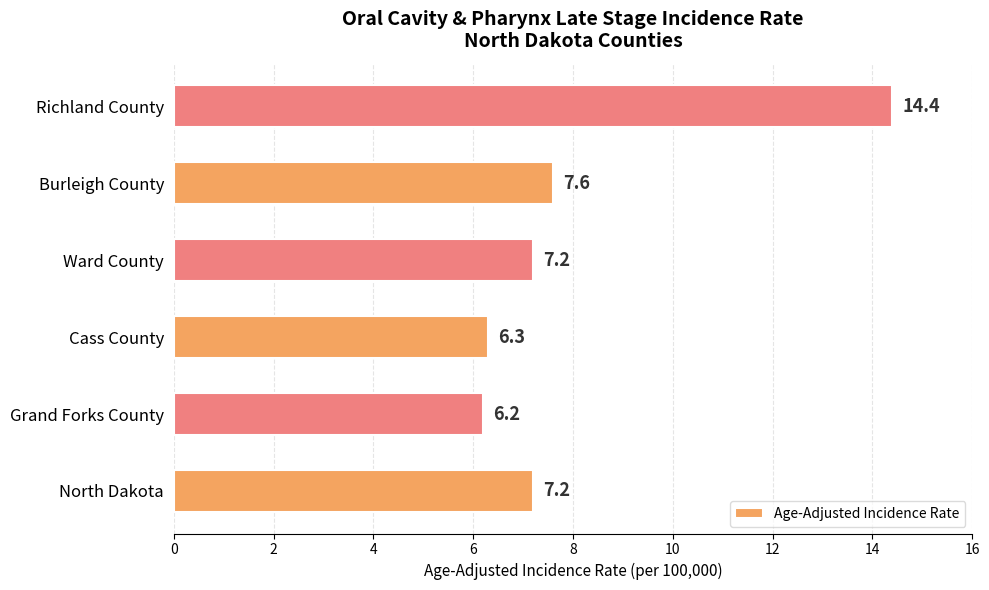

What is the change in value from North Dakota to Grand Forks County?

-1.0